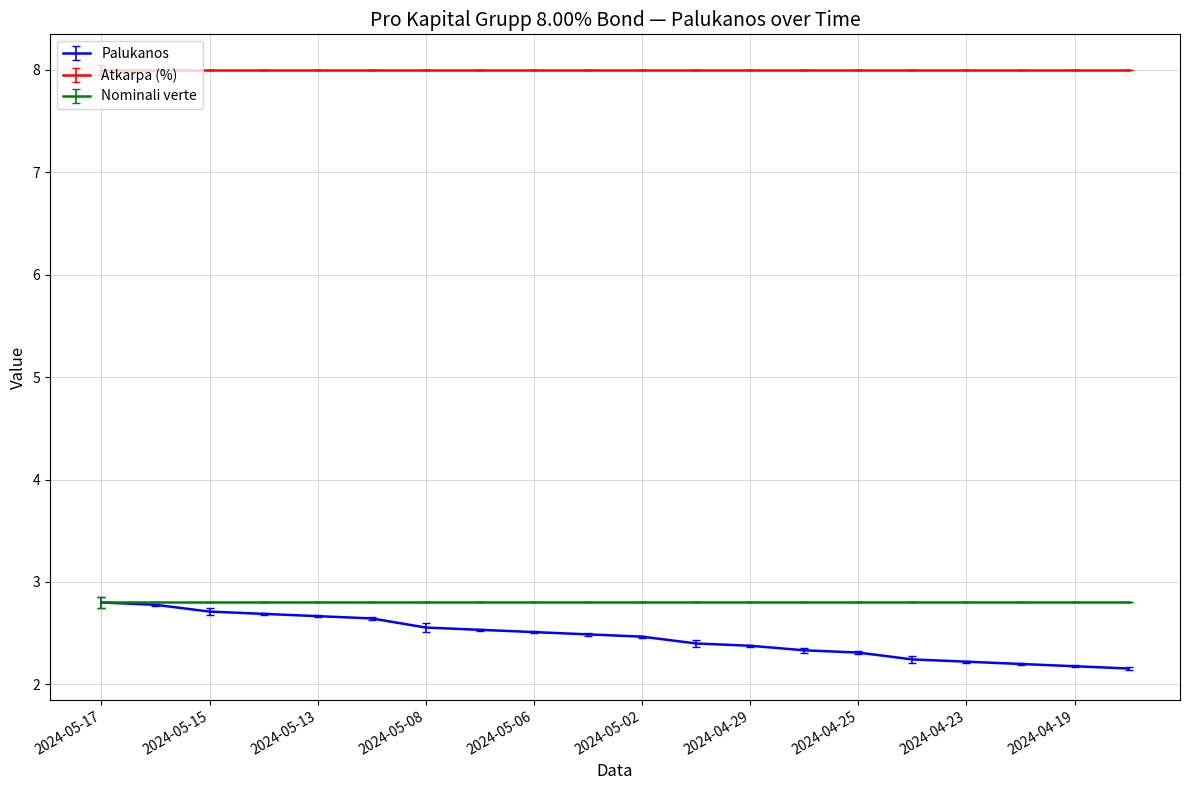

What is the minimum value shown in the chart?

2.2